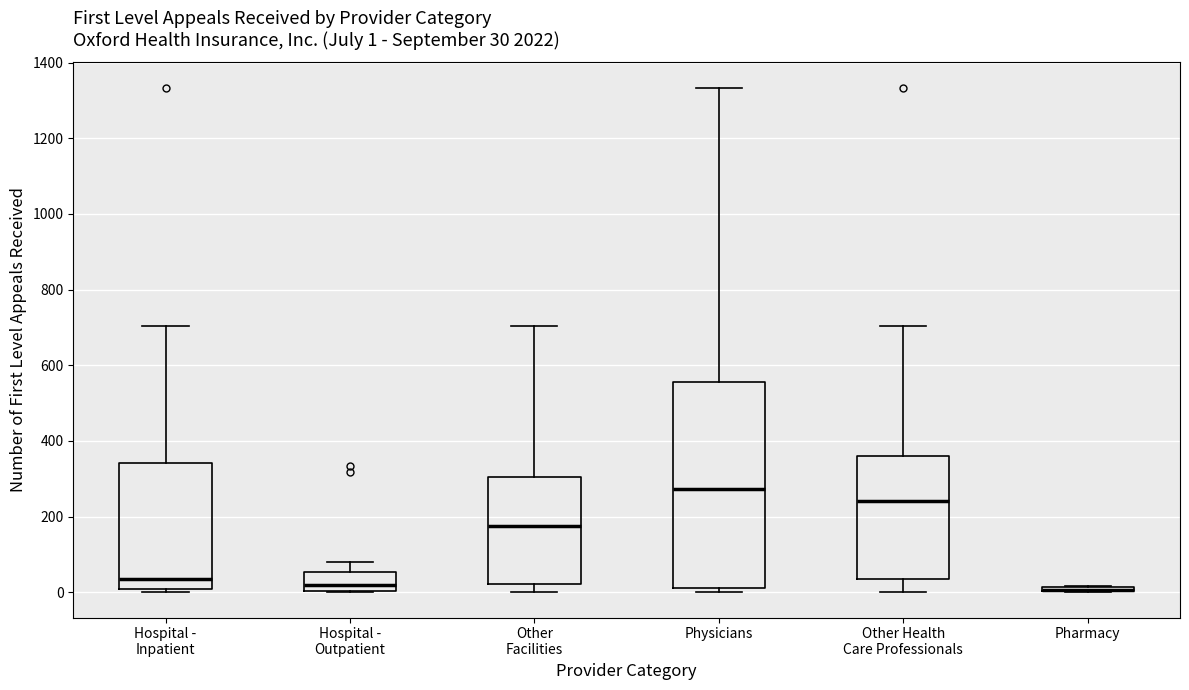

Which box is the tallest, from its lower edge to its upper edge?

Physicians